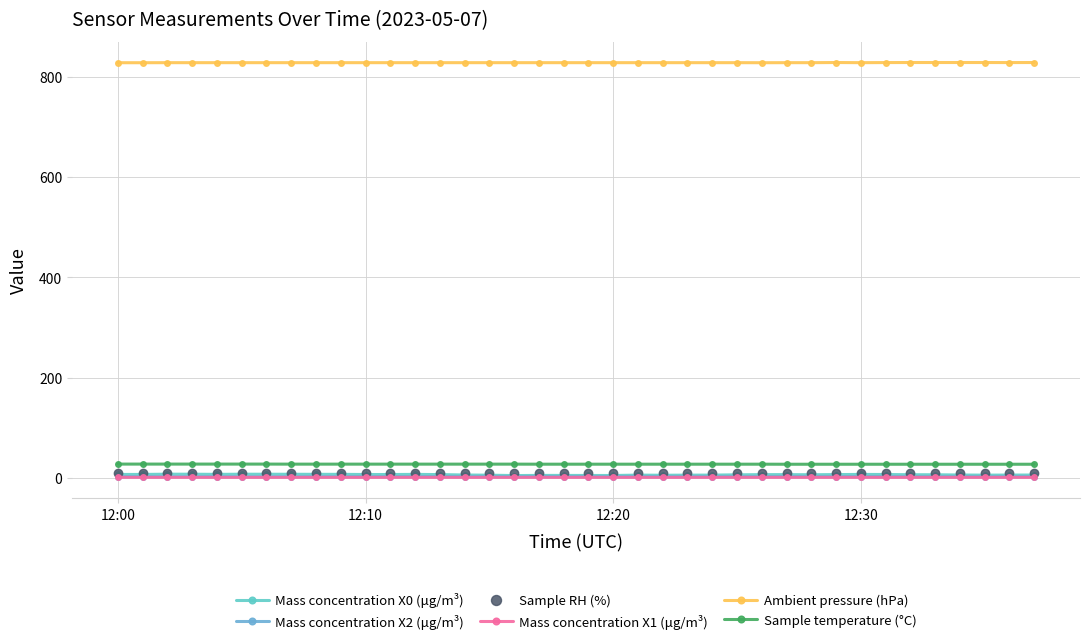

Count the number of data series in this chart.

6